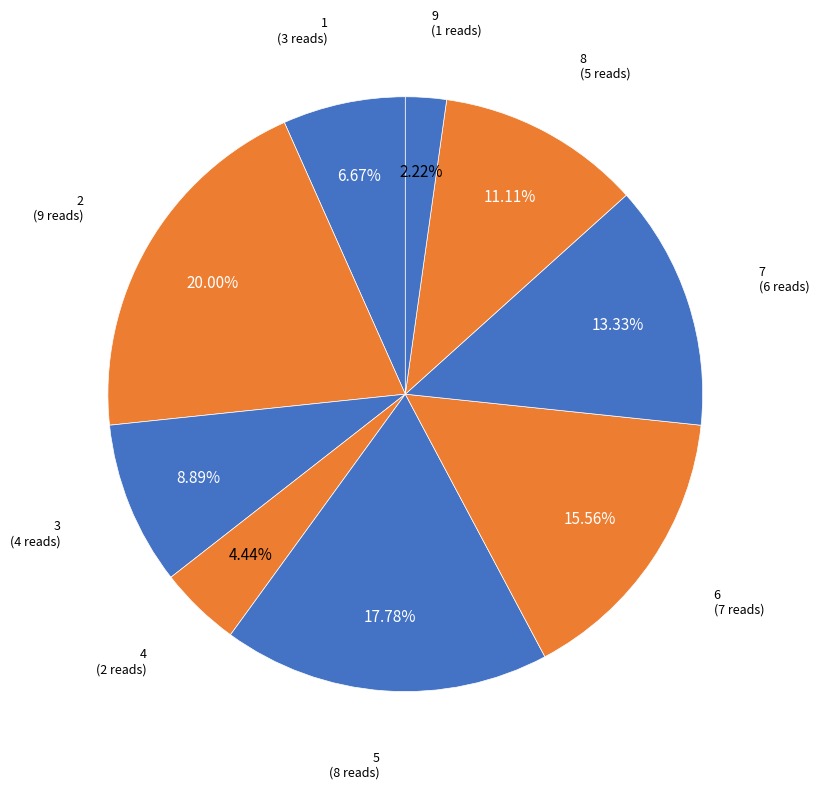

Count the number of slices in the pie.

9